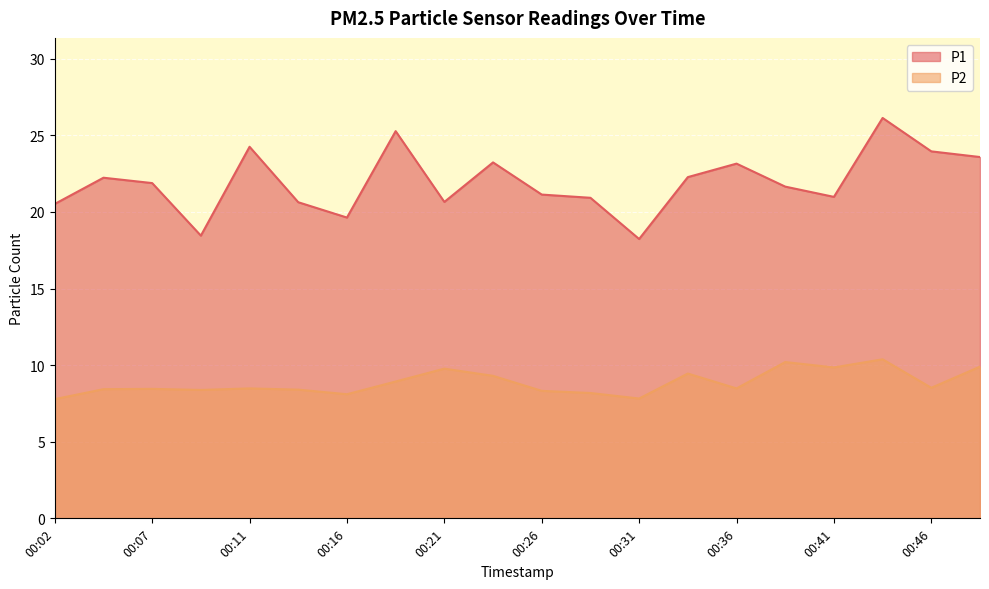

What is the difference between the P1 values at 00:31 and 00:26?

2.9